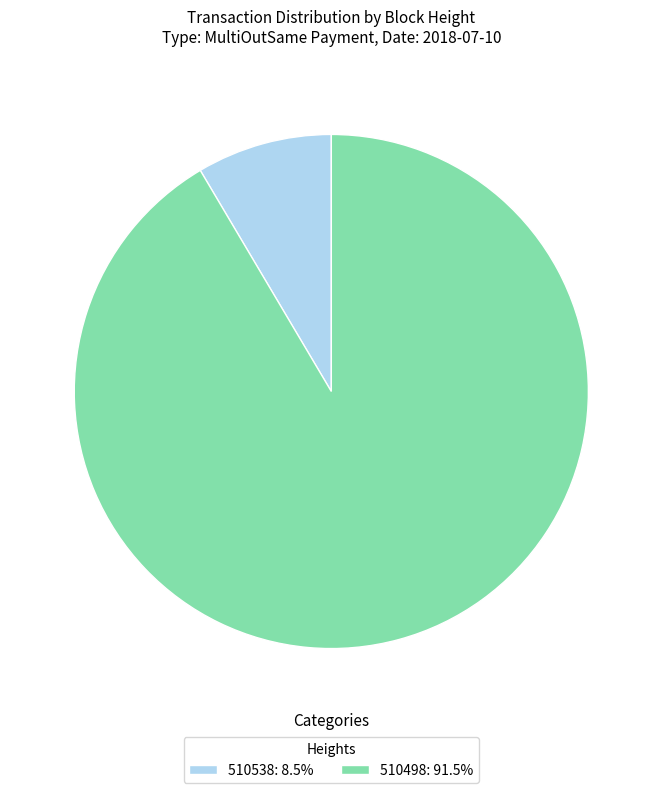

Combined, do 510538: 8.5% and 510498: 91.5% account for over 50%?

Yes